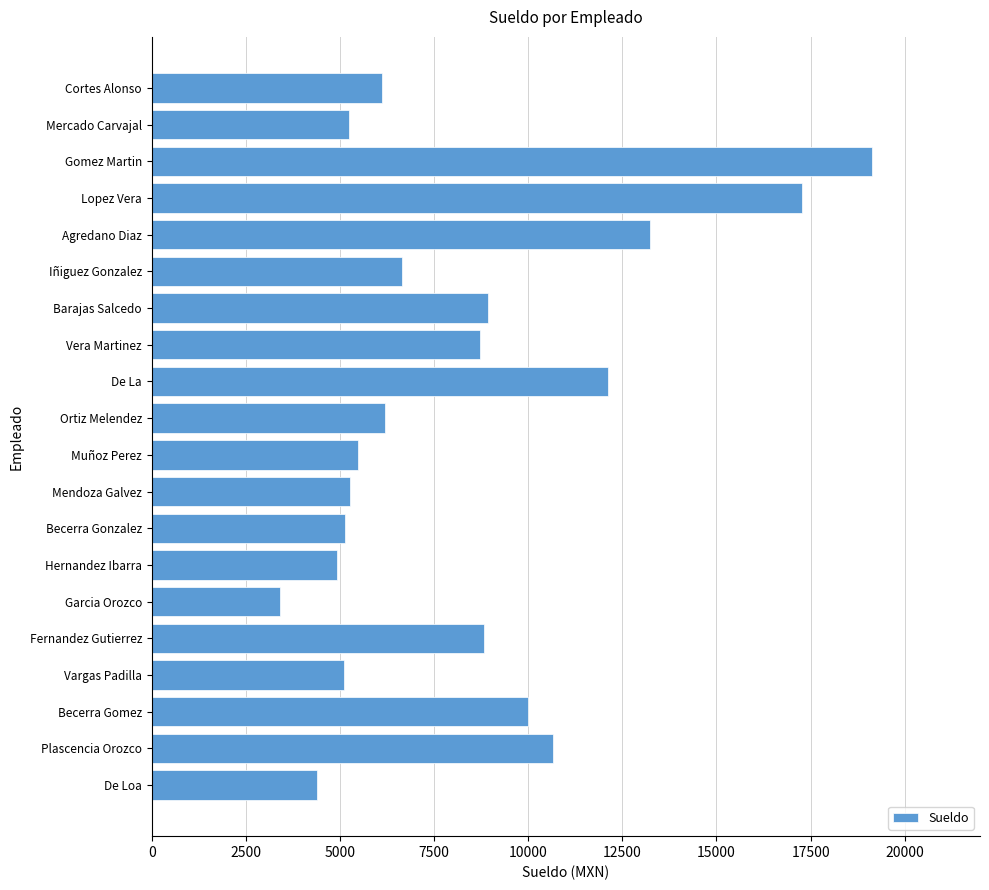

What is the change in value from Becerra Gonzalez to Garcia Orozco?

-1721.2